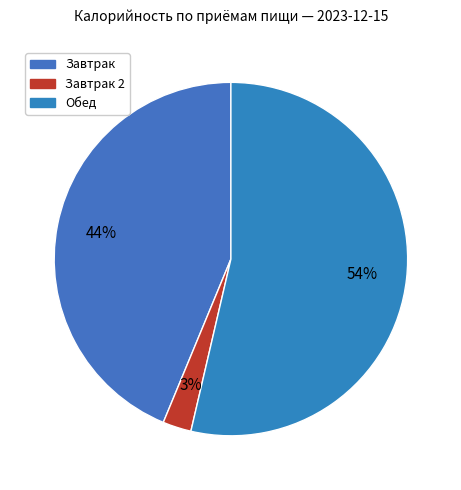

What percentage is the Завтрак 2 slice, to the nearest percent?

3%